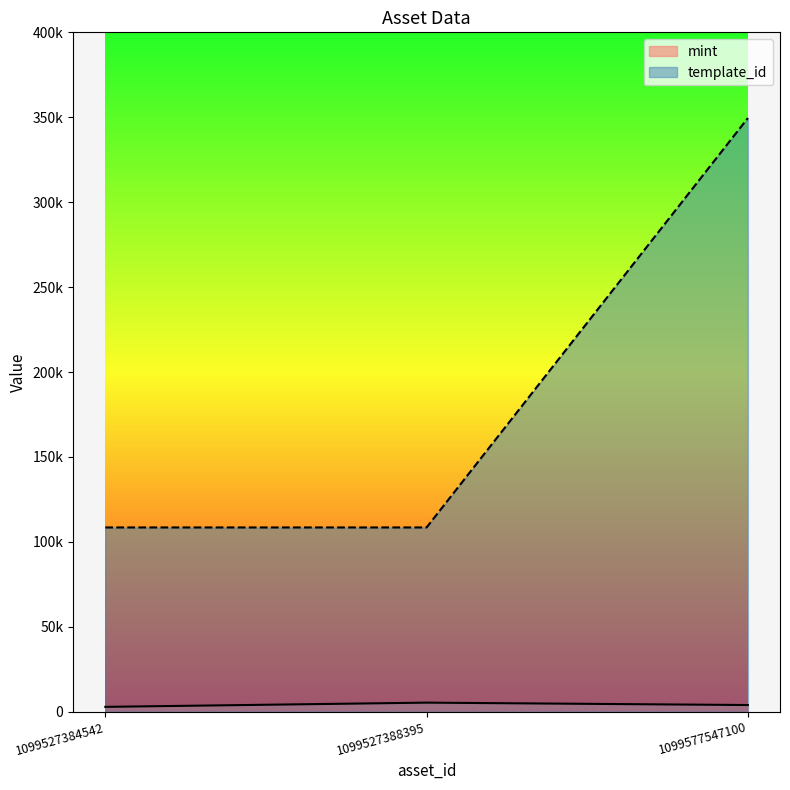

Which series has the largest total across all categories?

template_id